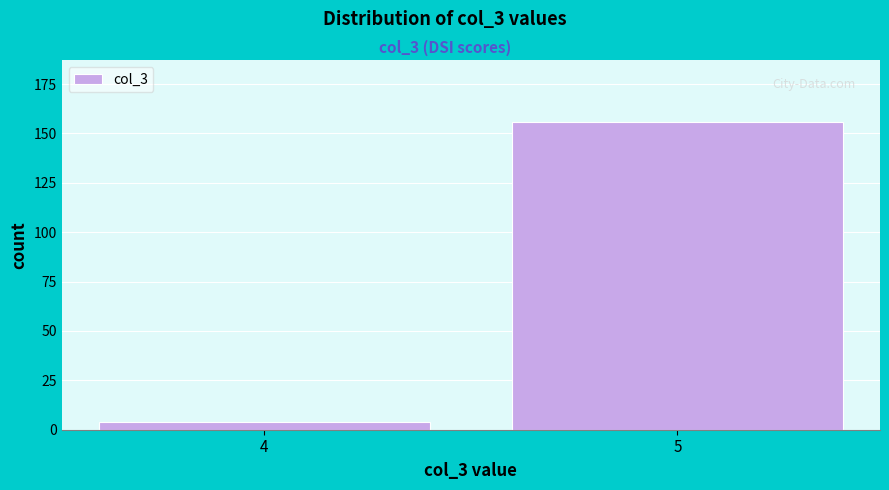

Reading left to right, transcribe all the data shown in this chart.

4	156